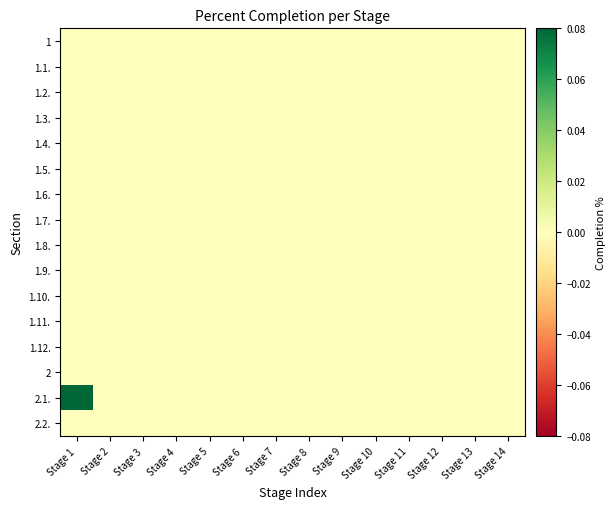

Rank the series at Stage 2 from highest to lowest value.

1, 1.1., 1.2., 1.3., 1.4., 1.5., 1.6., 1.7., 1.8., 1.9., 1.10., 1.11., 1.12., 2, 2.1., 2.2.